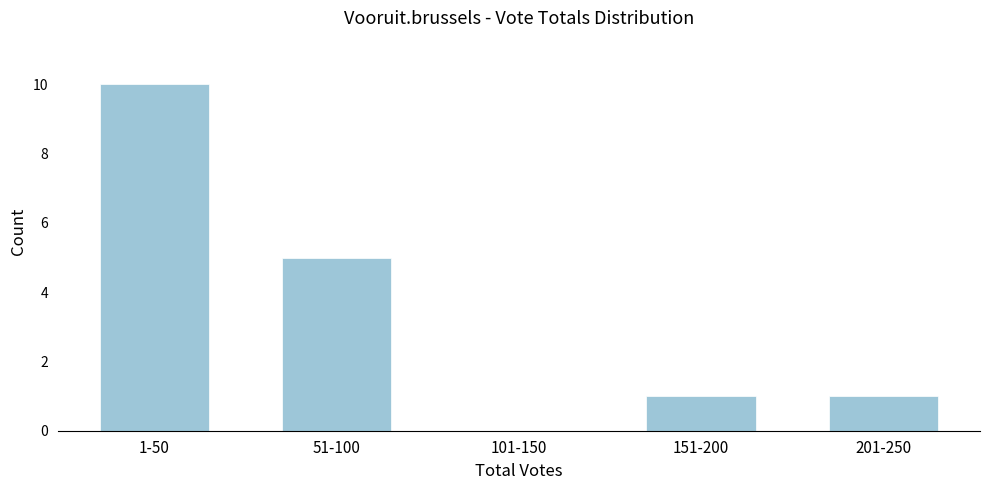

Reading right to left, what are all the values shown in this chart?

201-250=1	151-200=1	101-150=0	51-100=5	1-50=10